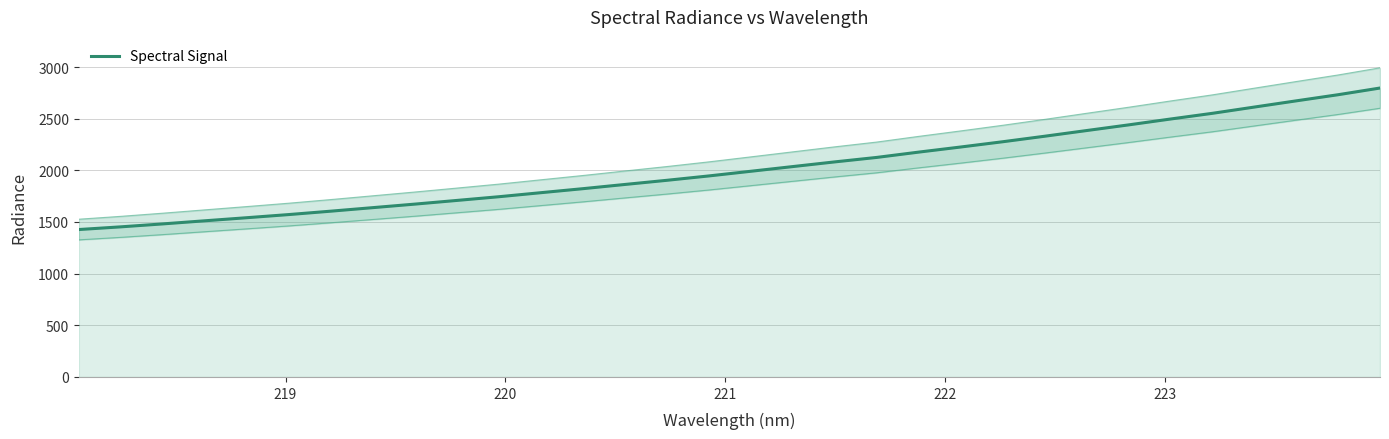

The value at 27 is 1391.6. True or false?

False